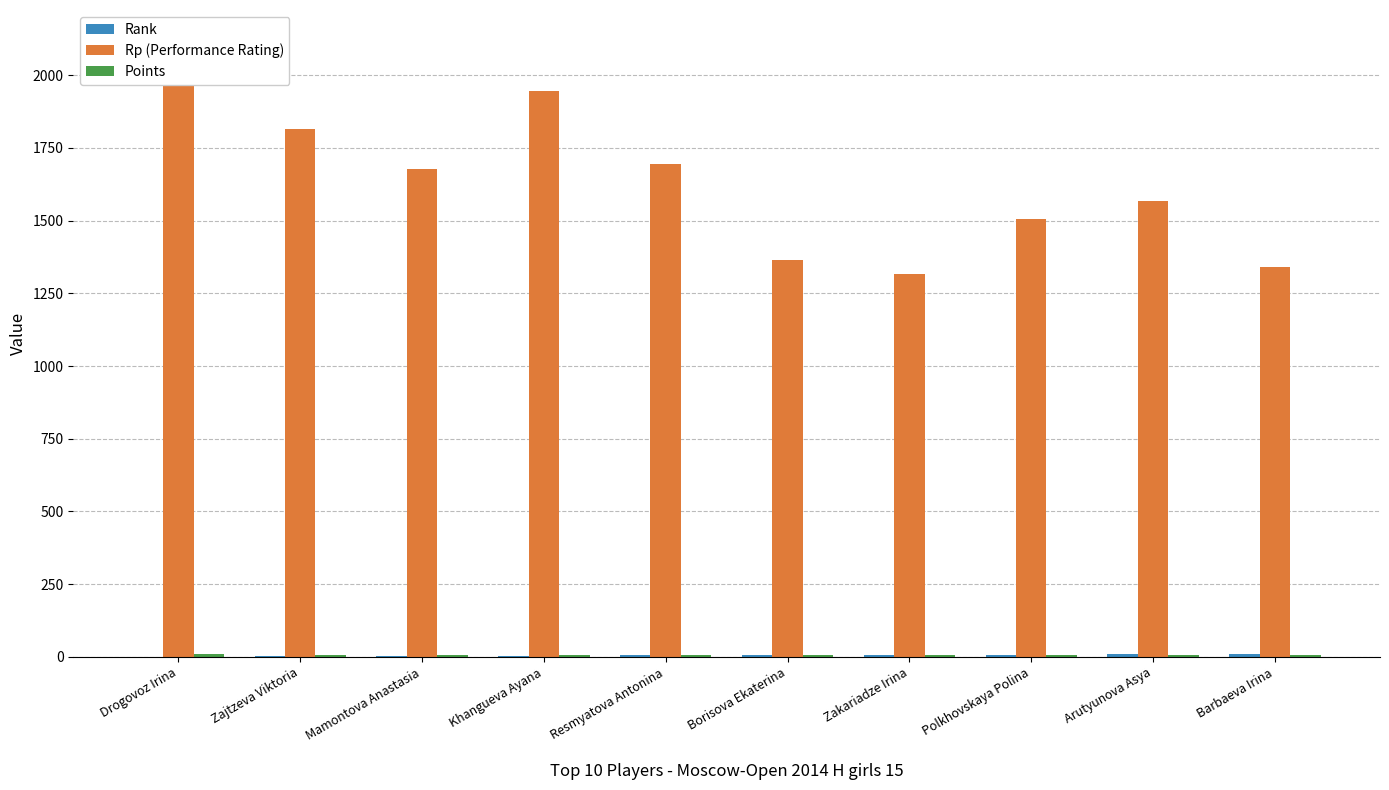

At Drogovoz Irina, list the series in order from smallest to largest.

Rank, Points, Rp (Performance Rating)